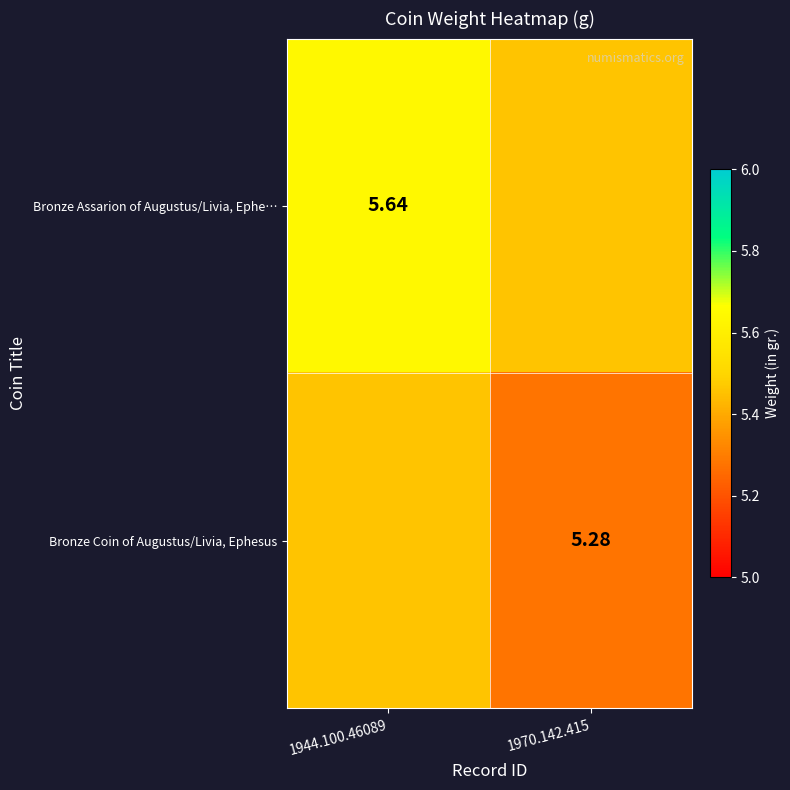

At which category is the sum across all series the highest?

1944.100.46089